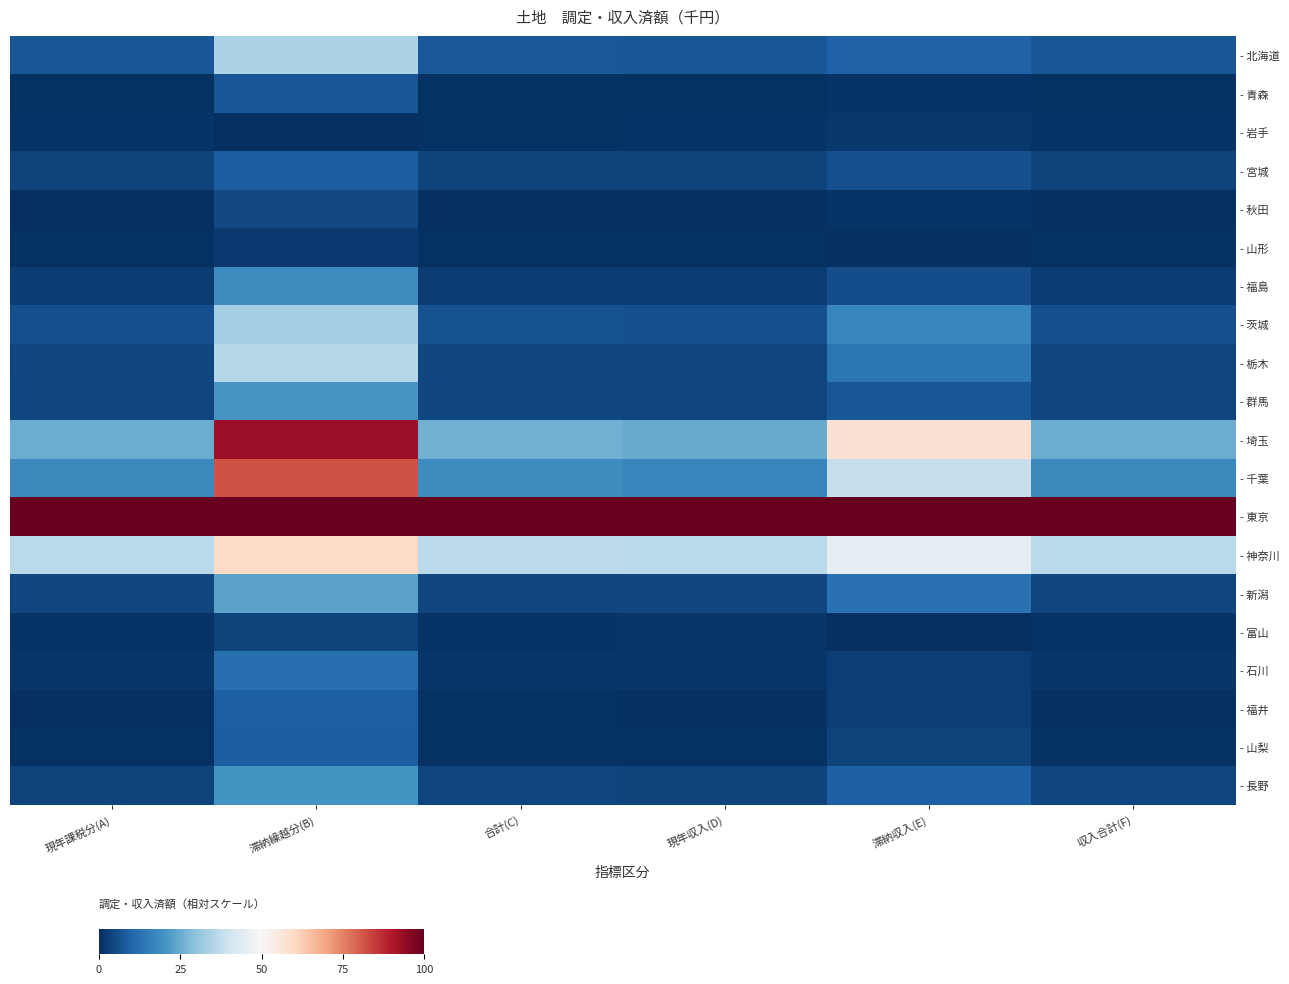

Which series has the largest total across all categories?

- 東京